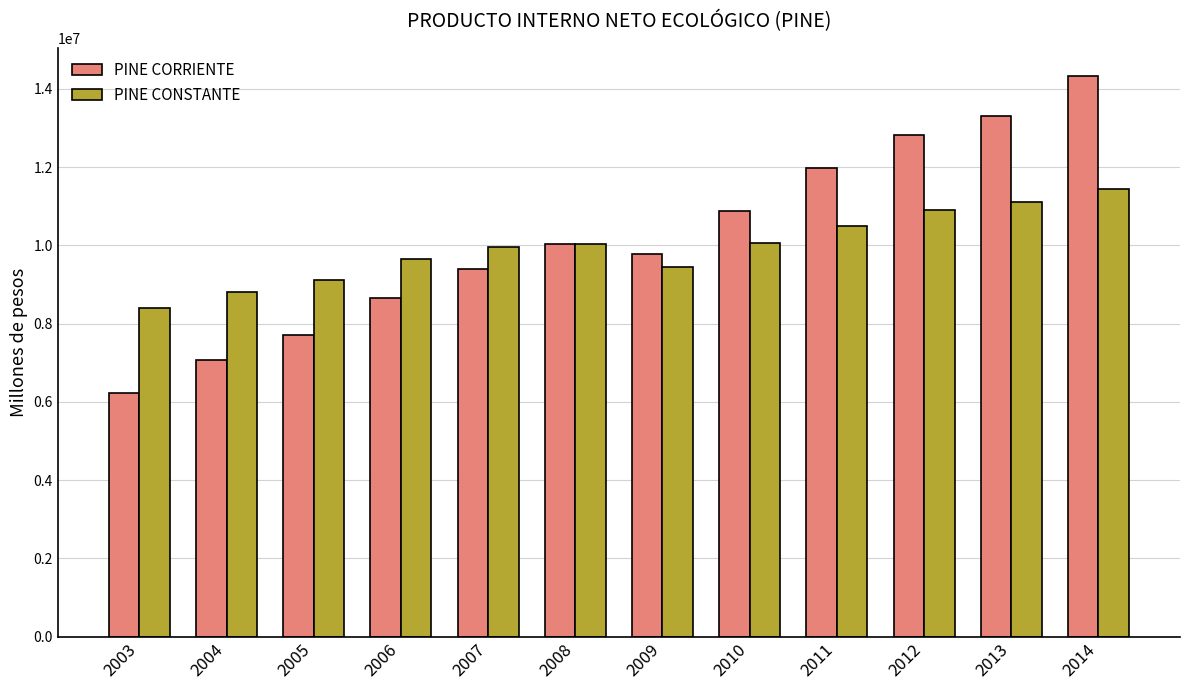

Rank the series at 2014 from lowest to highest value.

PINE CONSTANTE, PINE CORRIENTE